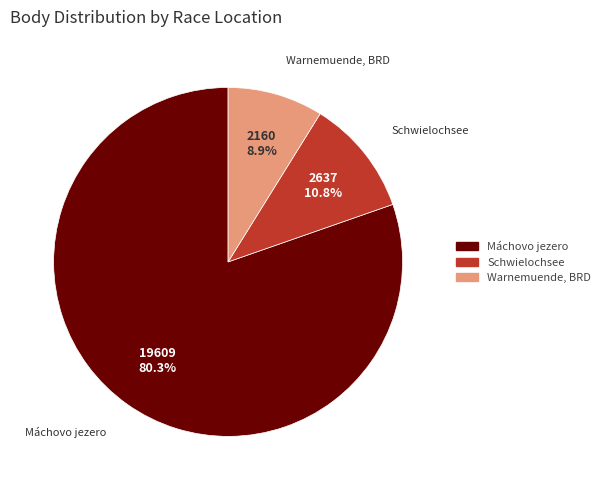

Is there any slice that represents more than half of the pie?

Yes